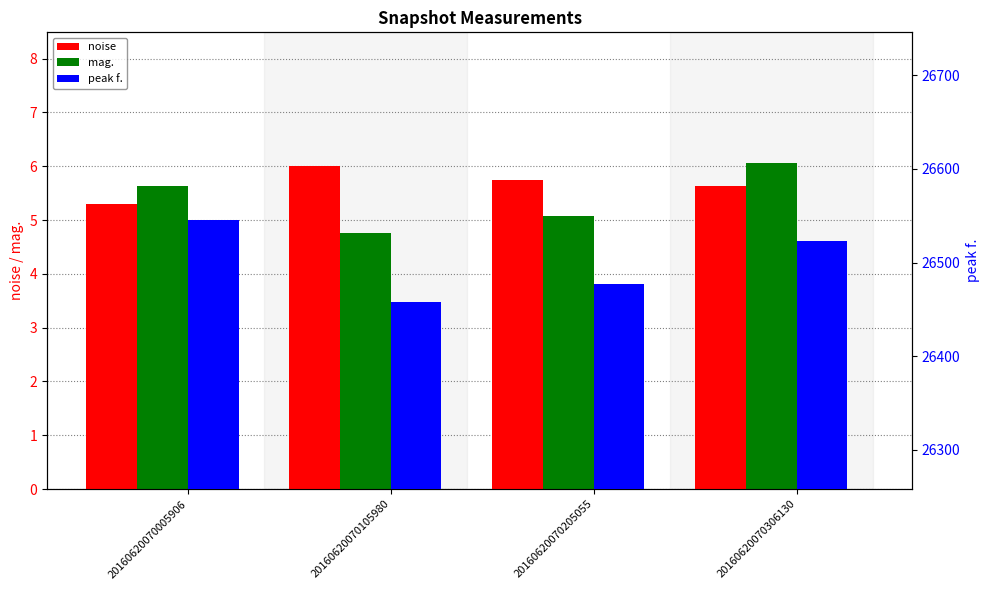

At which category is the sum across all series the highest?

20160620070005906